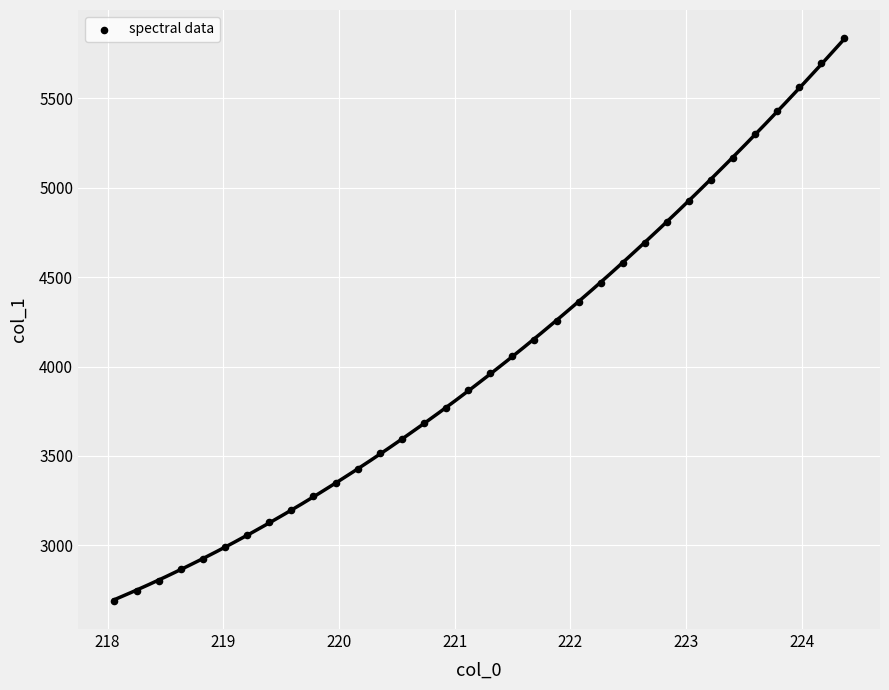

What is the range of Y values (max minus min)?

3148.7